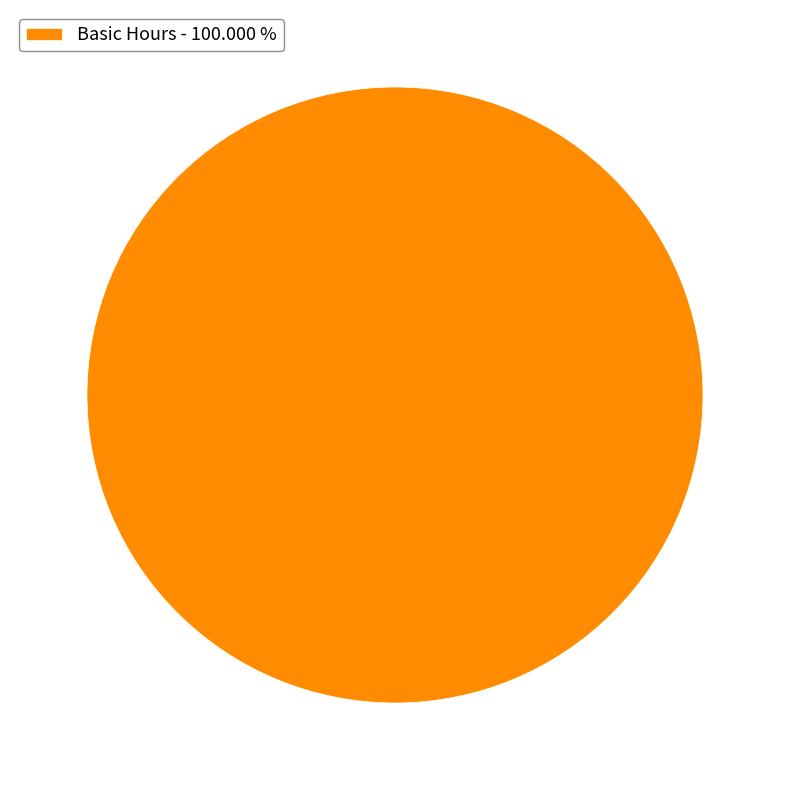

Rank the categories by value from highest to lowest.

Basic Hours - 100.000 %